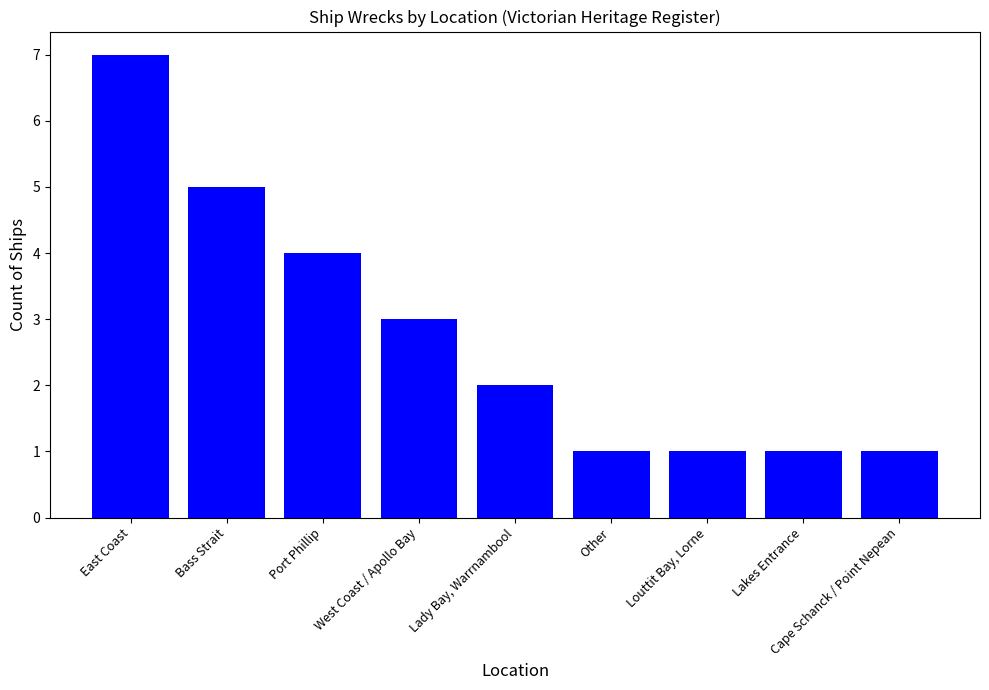

Is it true that the value at Lakes Entrance is 2?

False